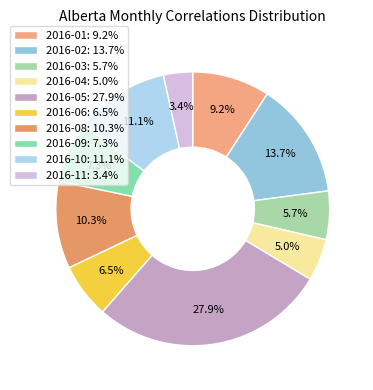

What is the largest slice in the pie chart?

2016-05: 27.9%